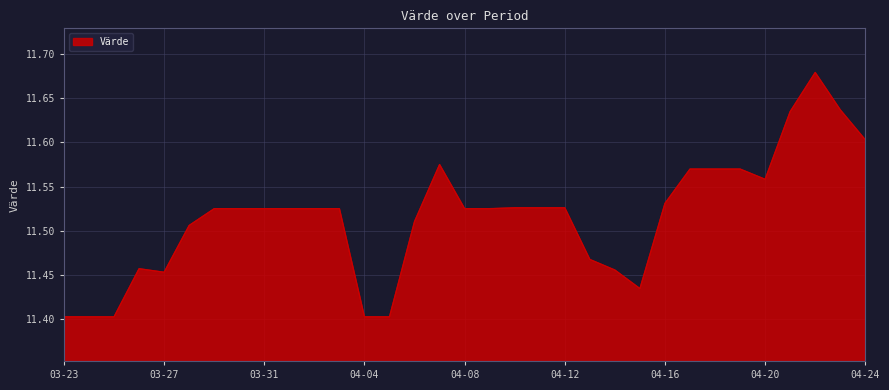

Reading left to right, transcribe all the data shown in this chart.

11.4	11.4	11.4	11.5	11.5	11.5	11.5	11.5	11.5	11.5	11.5	11.5	11.4	11.4	11.5	11.6	11.5	11.5	11.5	11.5	11.5	11.5	11.5	11.4	11.5	11.6	11.6	11.6	11.6	11.6	11.7	11.6	11.6